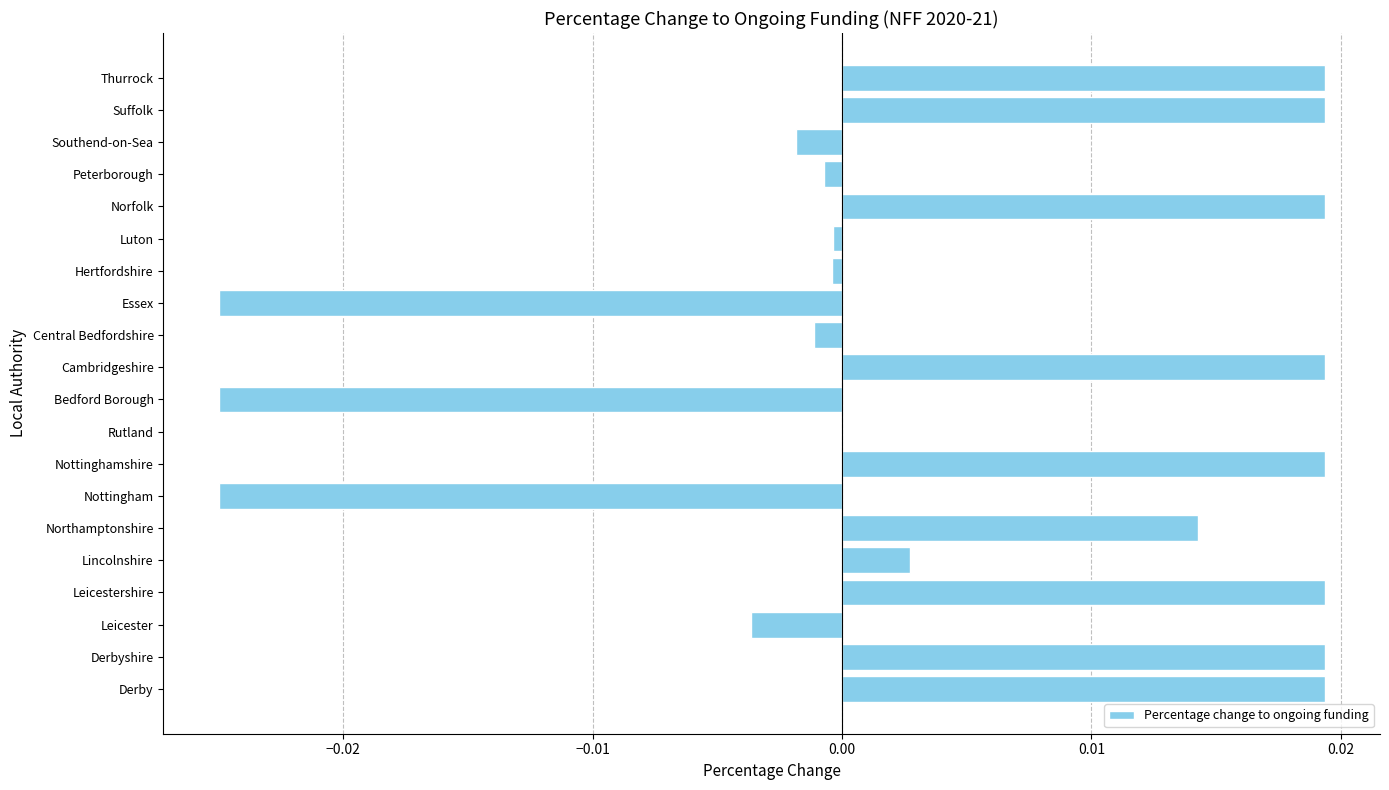

The value at Luton is -0.0. True or false?

True